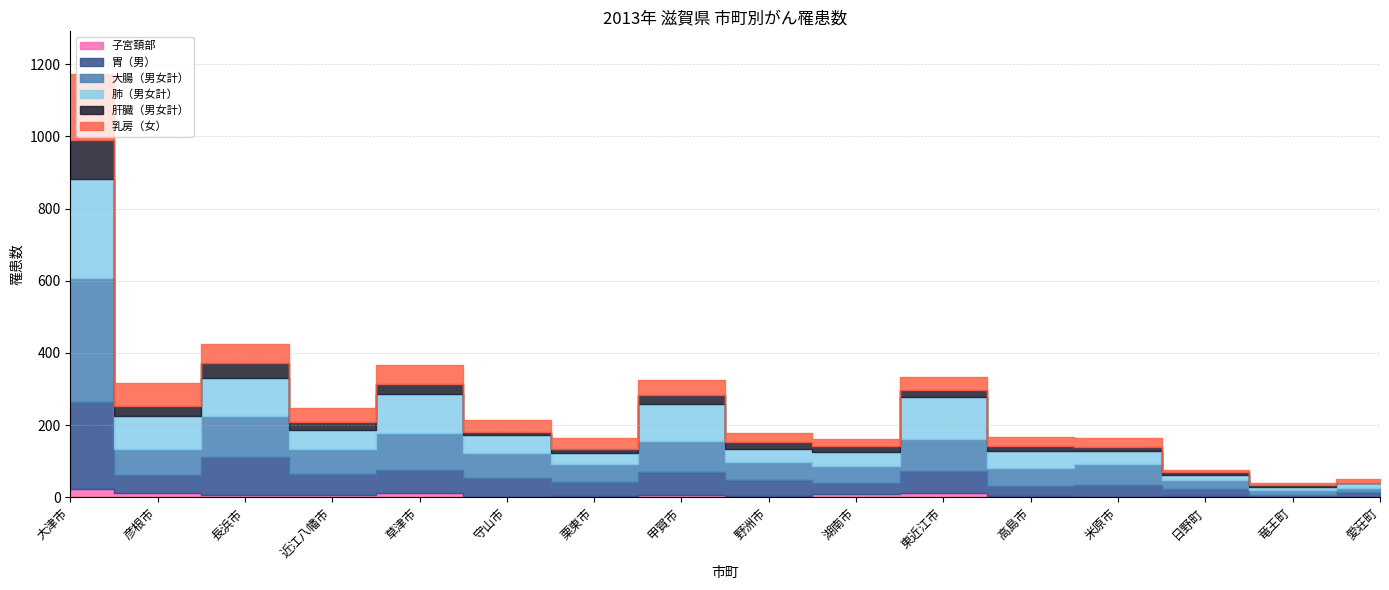

Is it true that 乳房（女） equals 7 at 日野町?

True